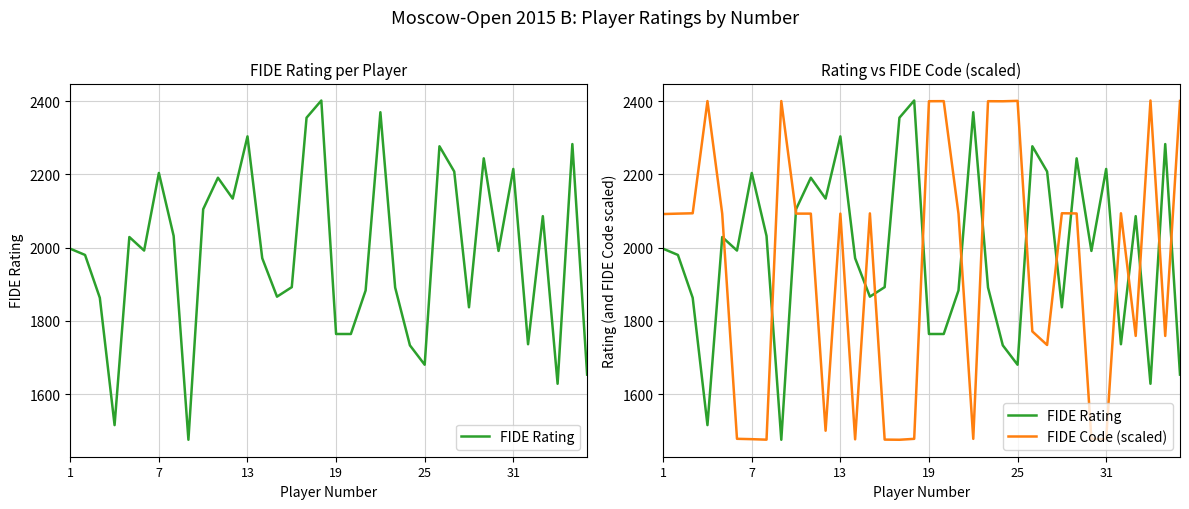

Rank the series at 31 from lowest to highest value.

FIDE Code (scaled), FIDE Rating